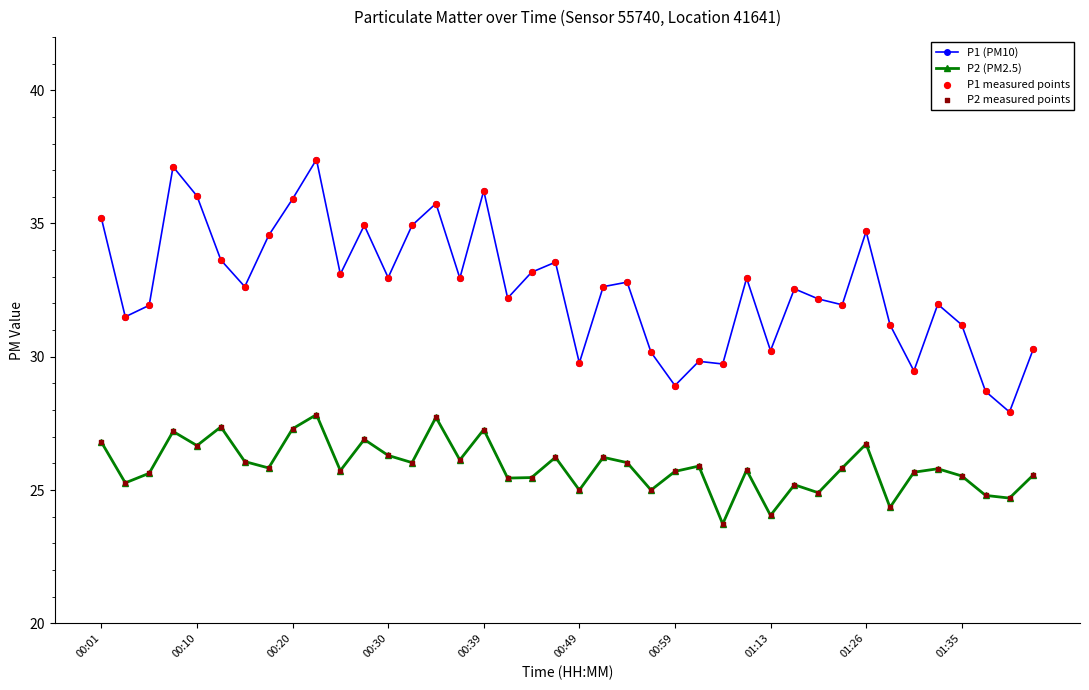

Rank the series by their maximum value, from lowest to highest.

P2 (PM2.5), P1 (PM10)